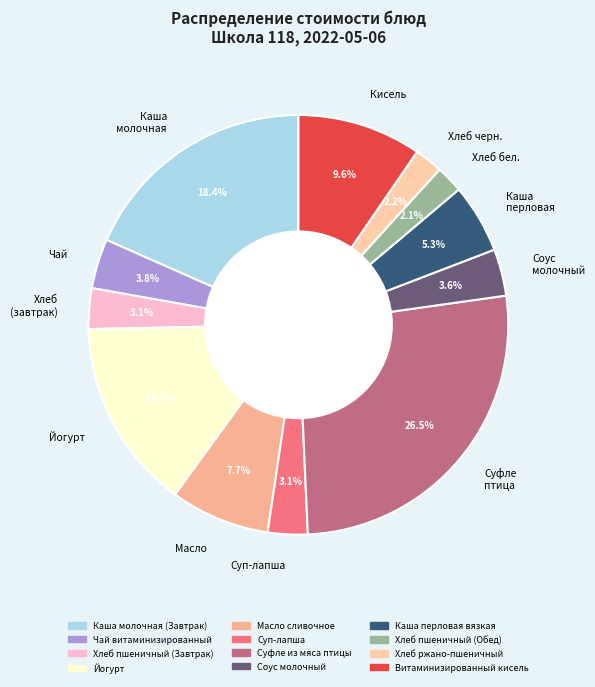

How many slices are in this pie chart?

12